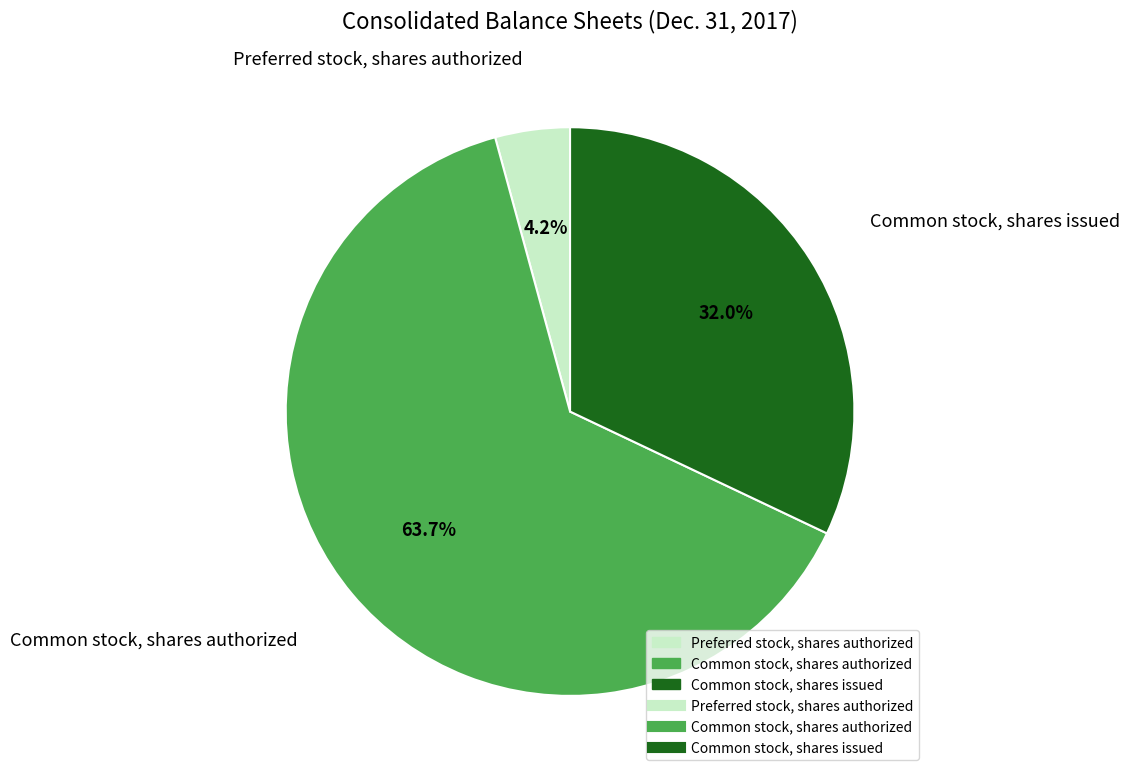

Does any single category account for the majority?

Yes